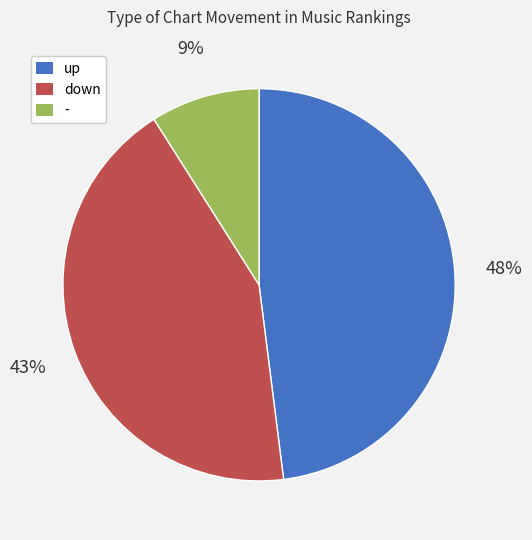

How many segments does this pie chart have?

3